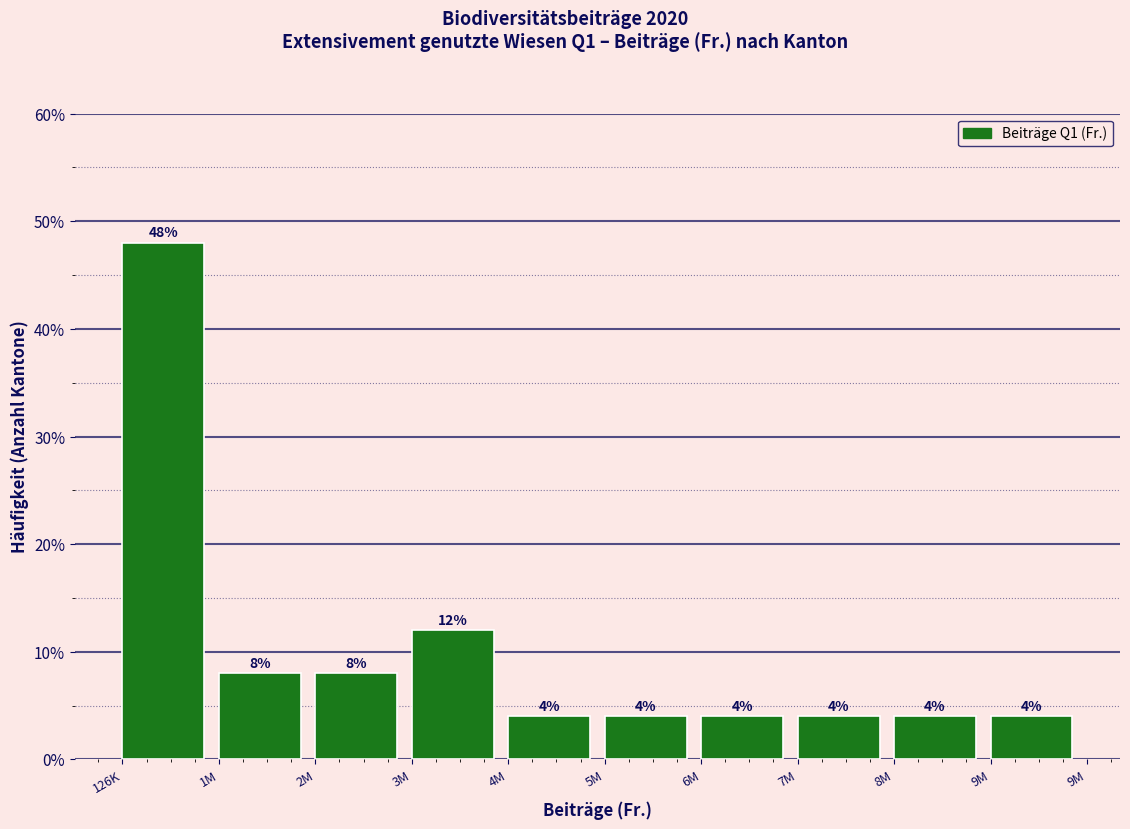

Reading left to right, extract all data points from this chart.

48	8	8	12	4	4	4	4	4	4